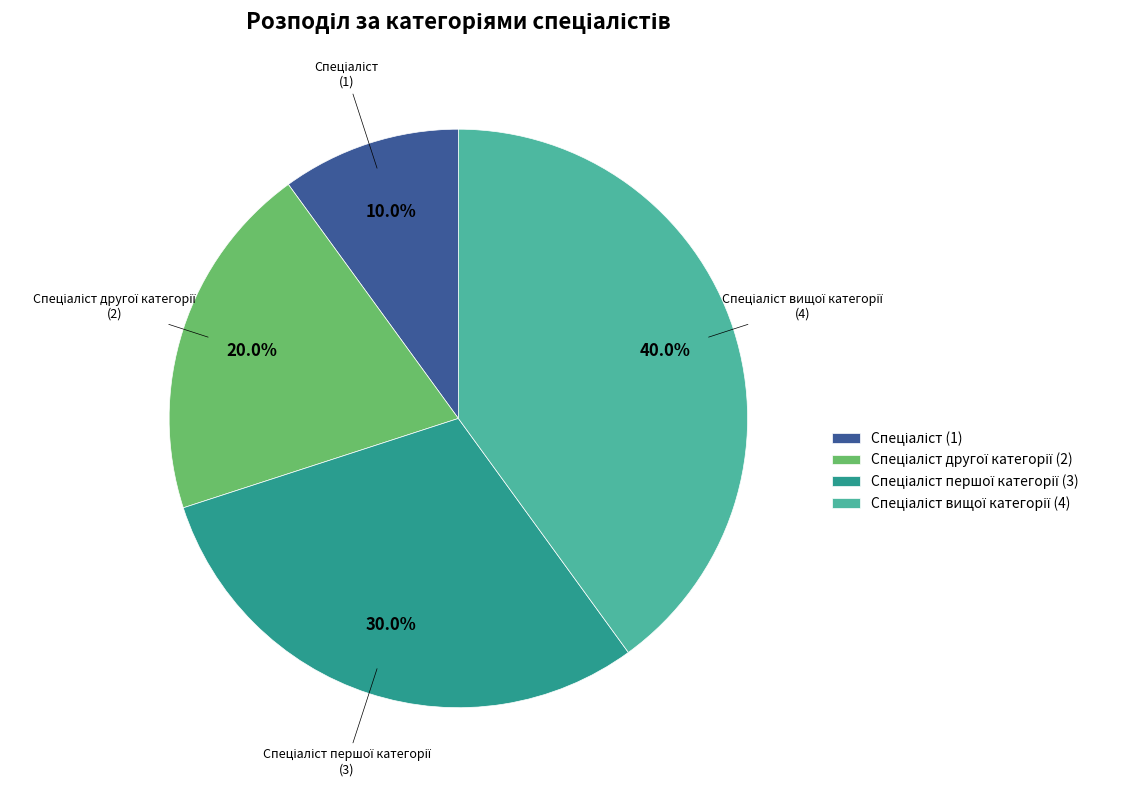

Is there any slice that represents more than half of the pie?

No